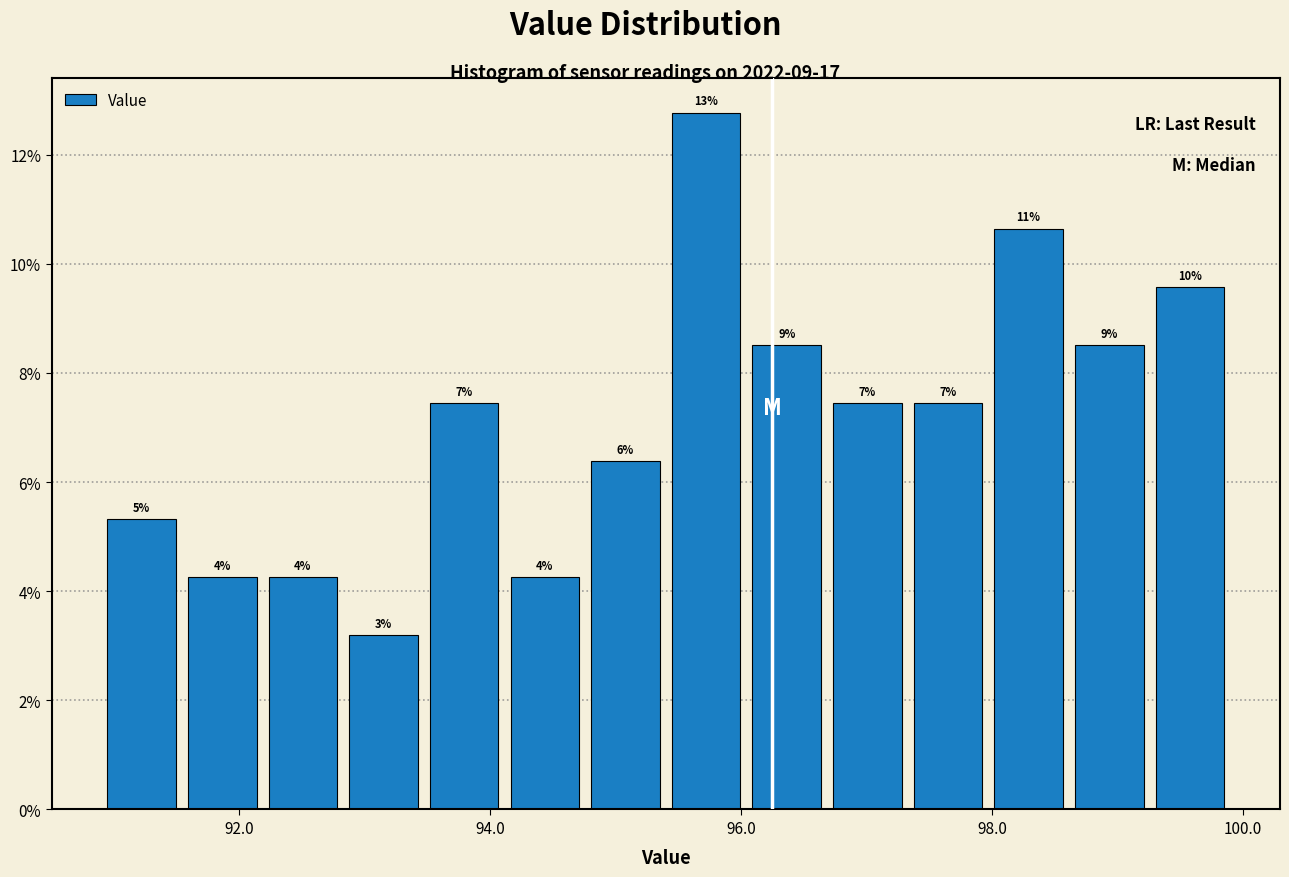

Read against the x-axis, roughly where is the centre of the tallest bar?

95.8